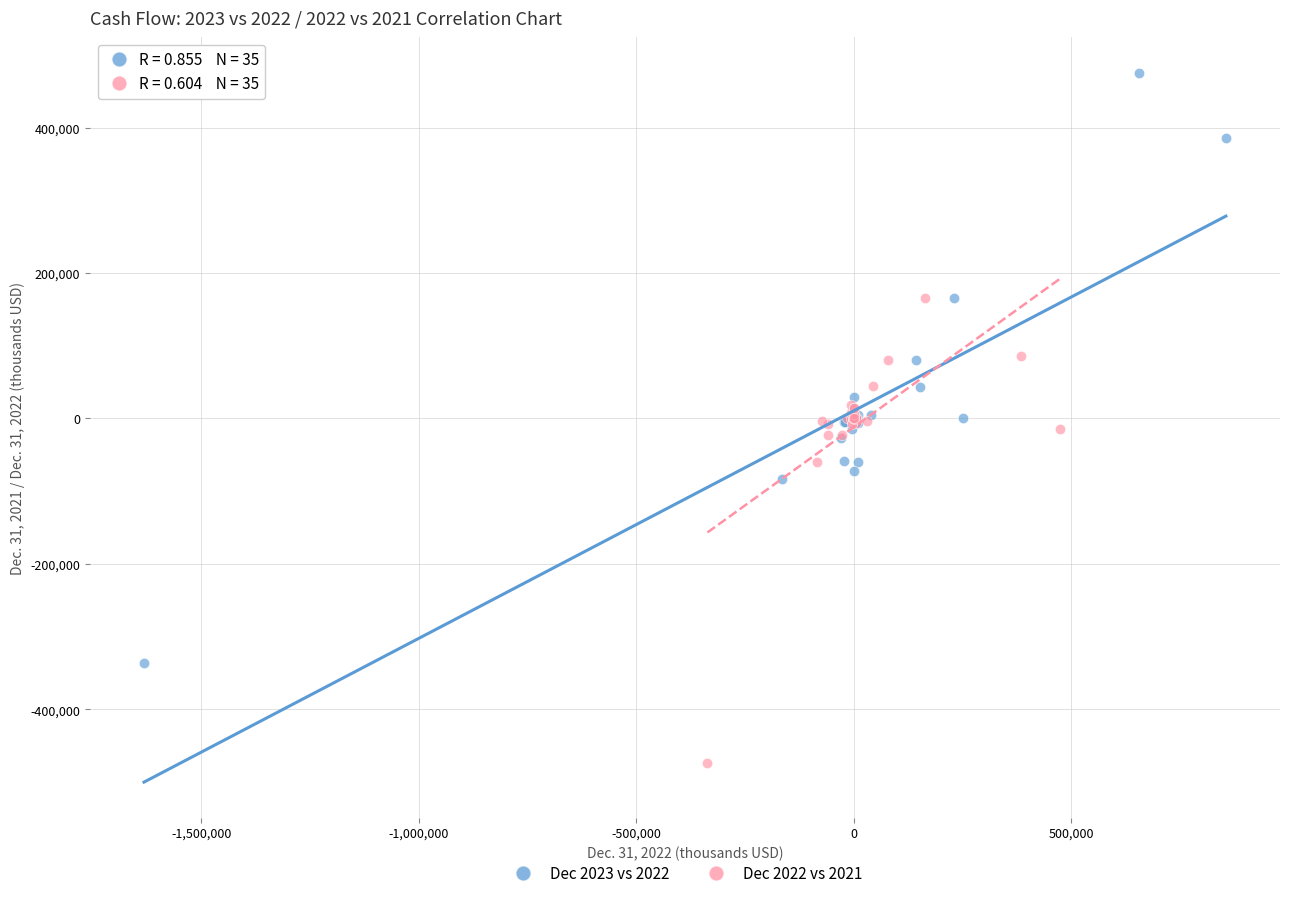

Which series reaches the maximum Y coordinate?

Dec 2023 vs 2022